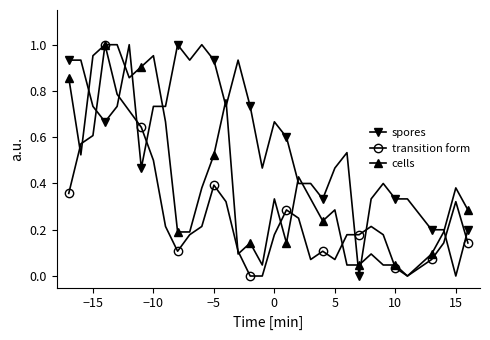

List the series in order of their overall mean, highest first.

spores, cells, transition form